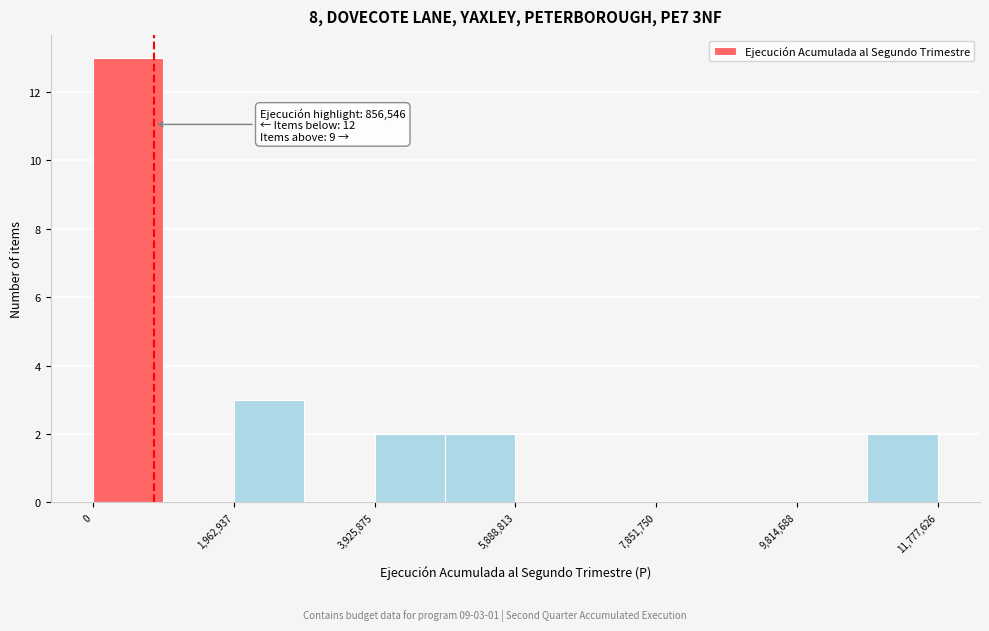

Over which range of the x-axis is the bar tallest?

0 to 1000000